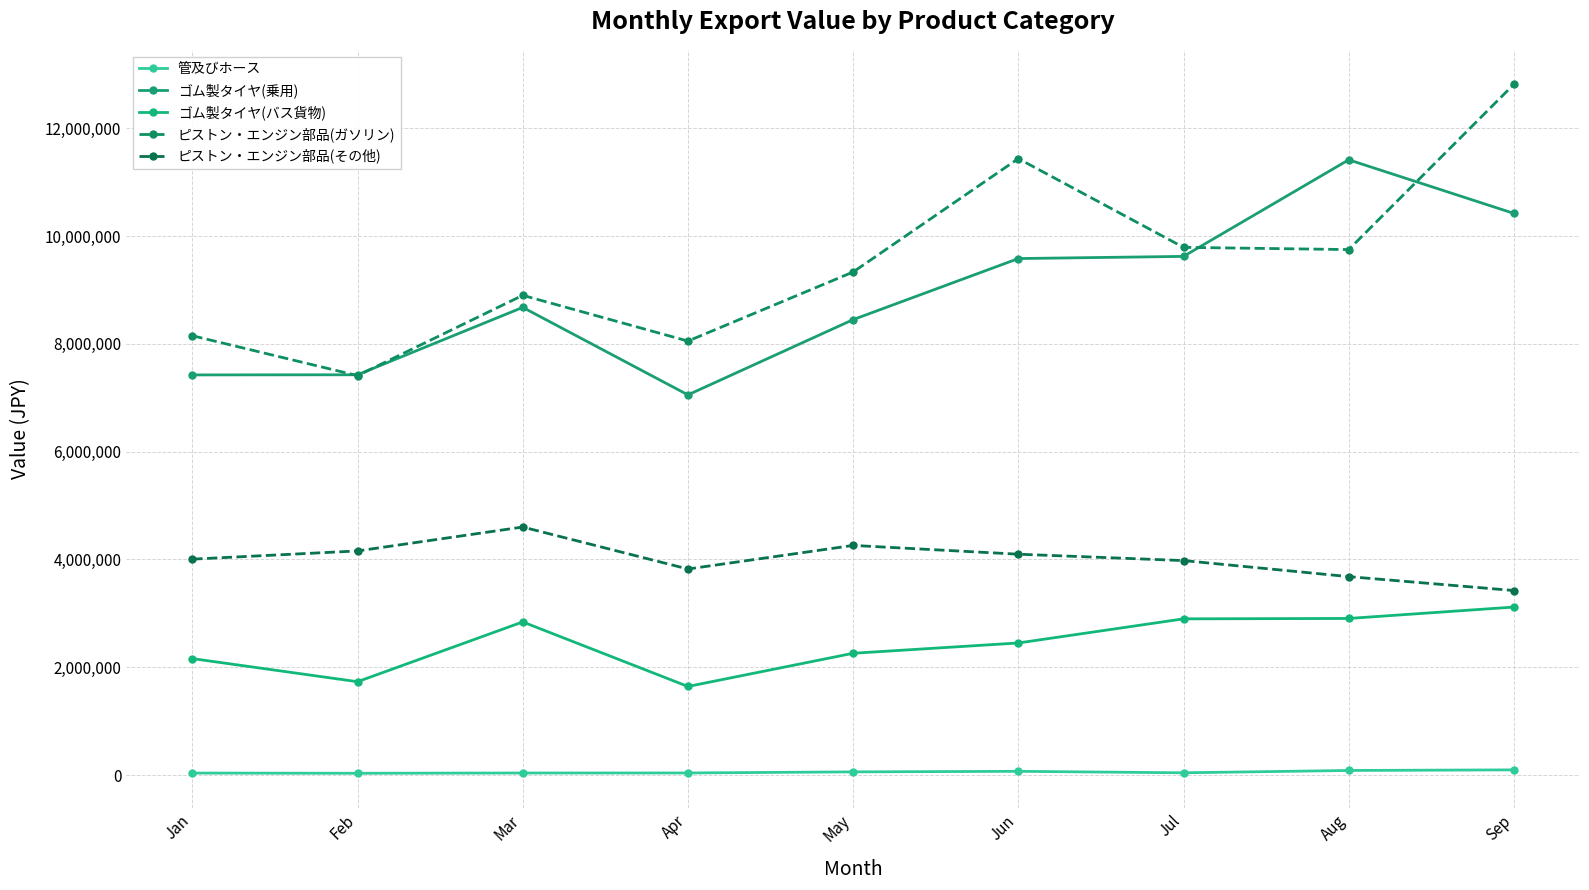

What is the highest value of the ゴム製タイヤ(バス貨物) series?

3116518